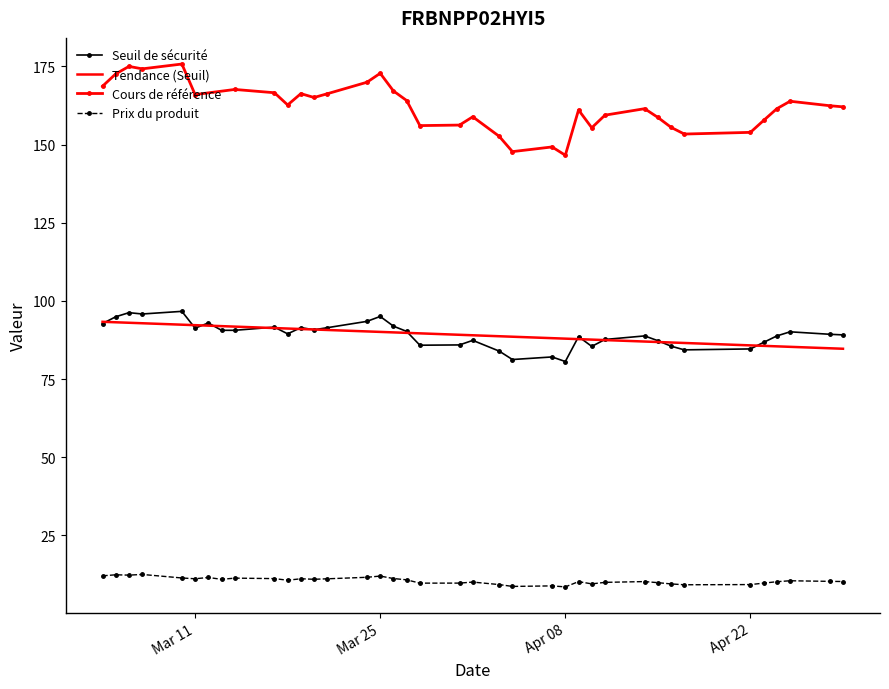

What is the maximum value for Prix du produit?

12.5